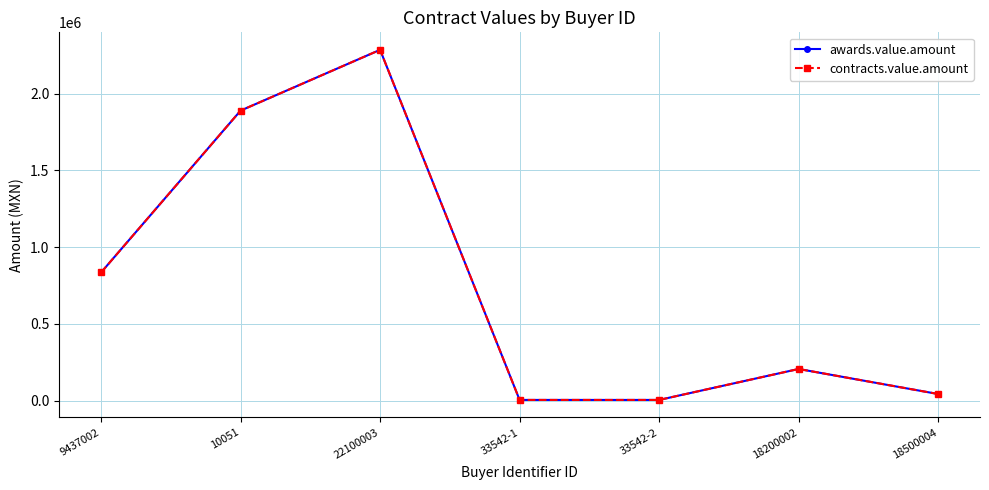

Is this an area chart (filled region under the line)?

No